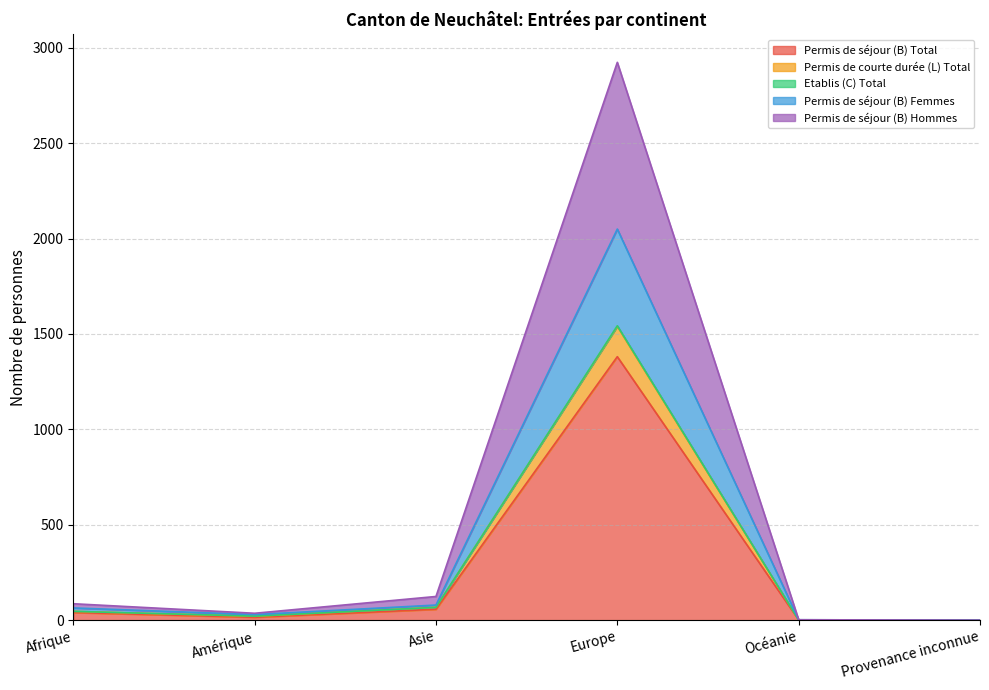

Is it true that Permis de séjour (B) Total equals 950 at Provenance inconnue?

False